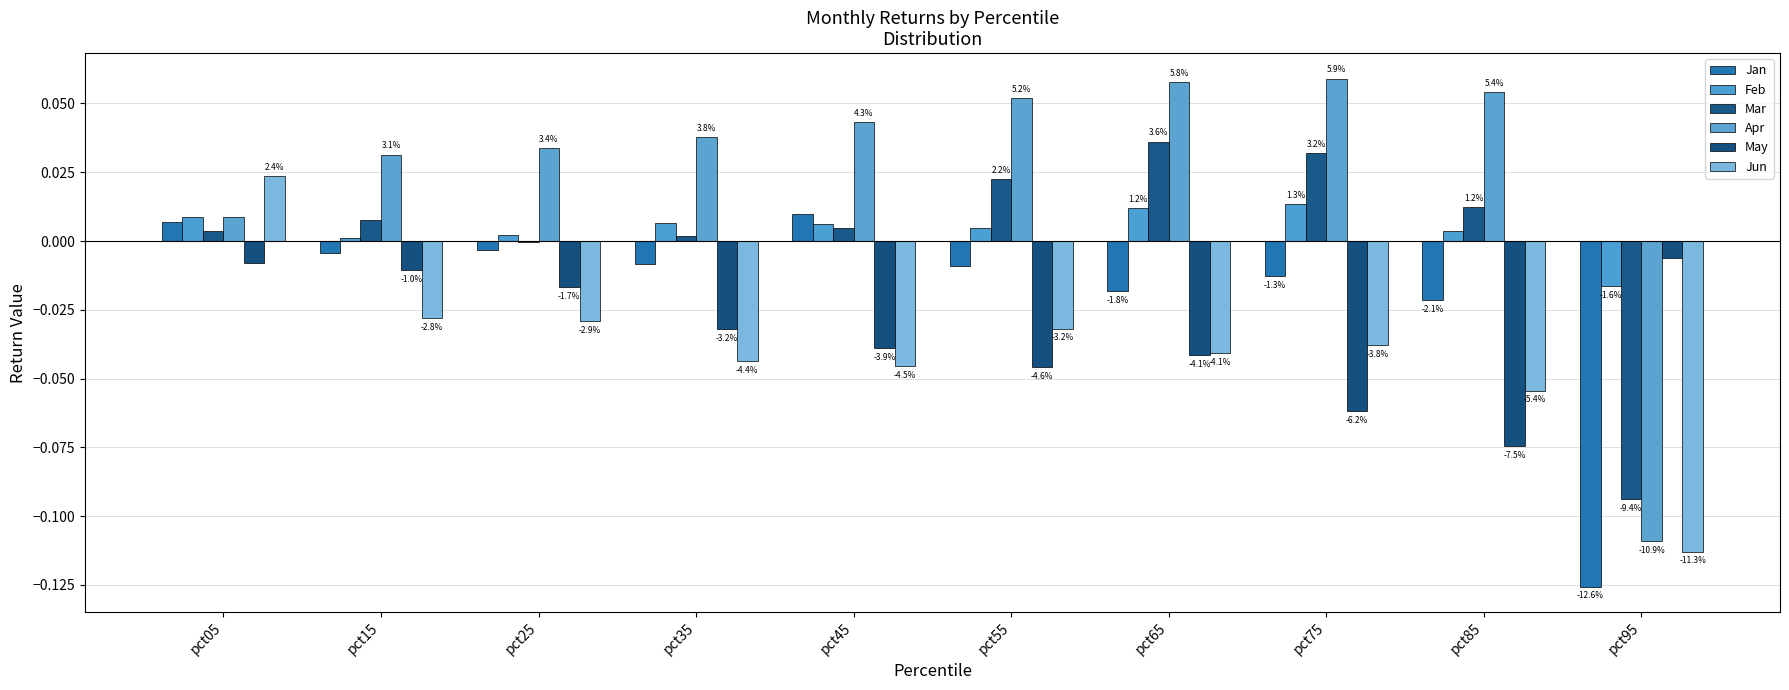

At which category does the chart reach its peak across all series?

pct75